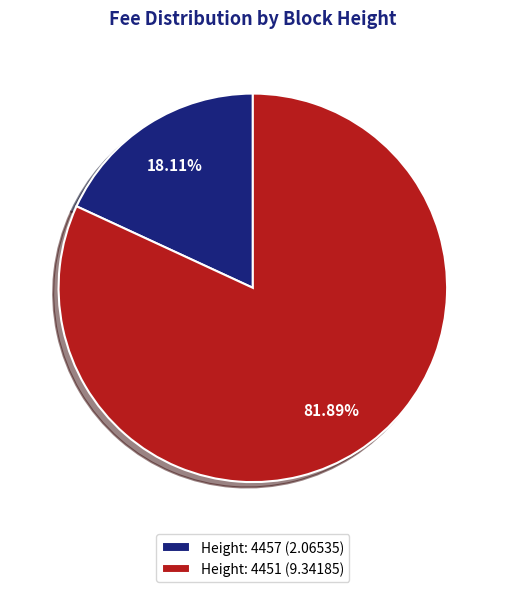

Does Height: 4451 (9.34185) account for over 50% of the chart?

Yes